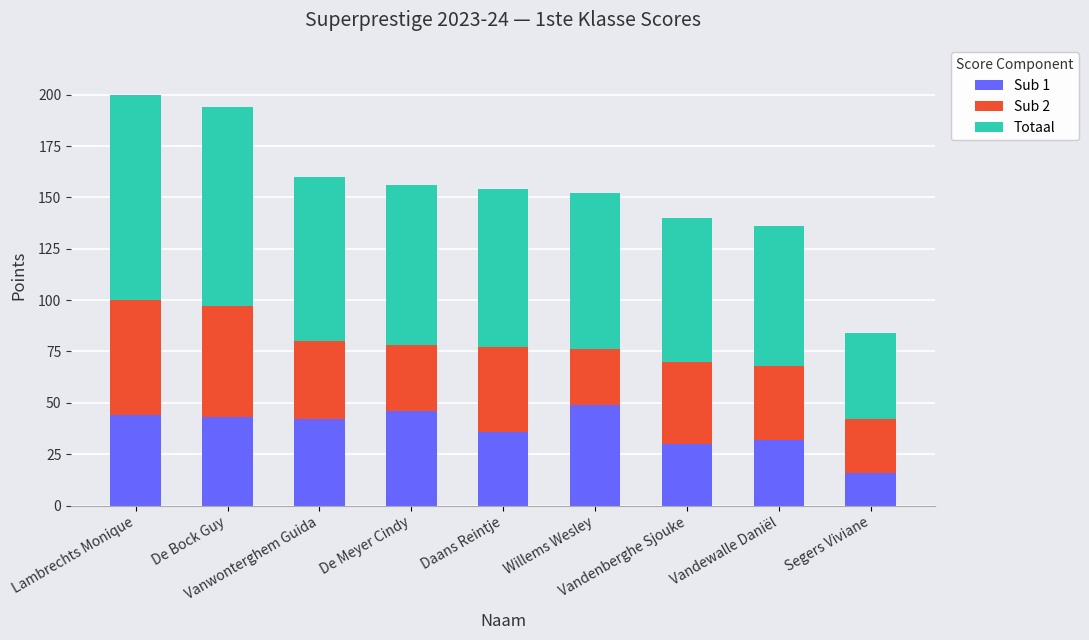

What is the maximum value for Sub 1?

49